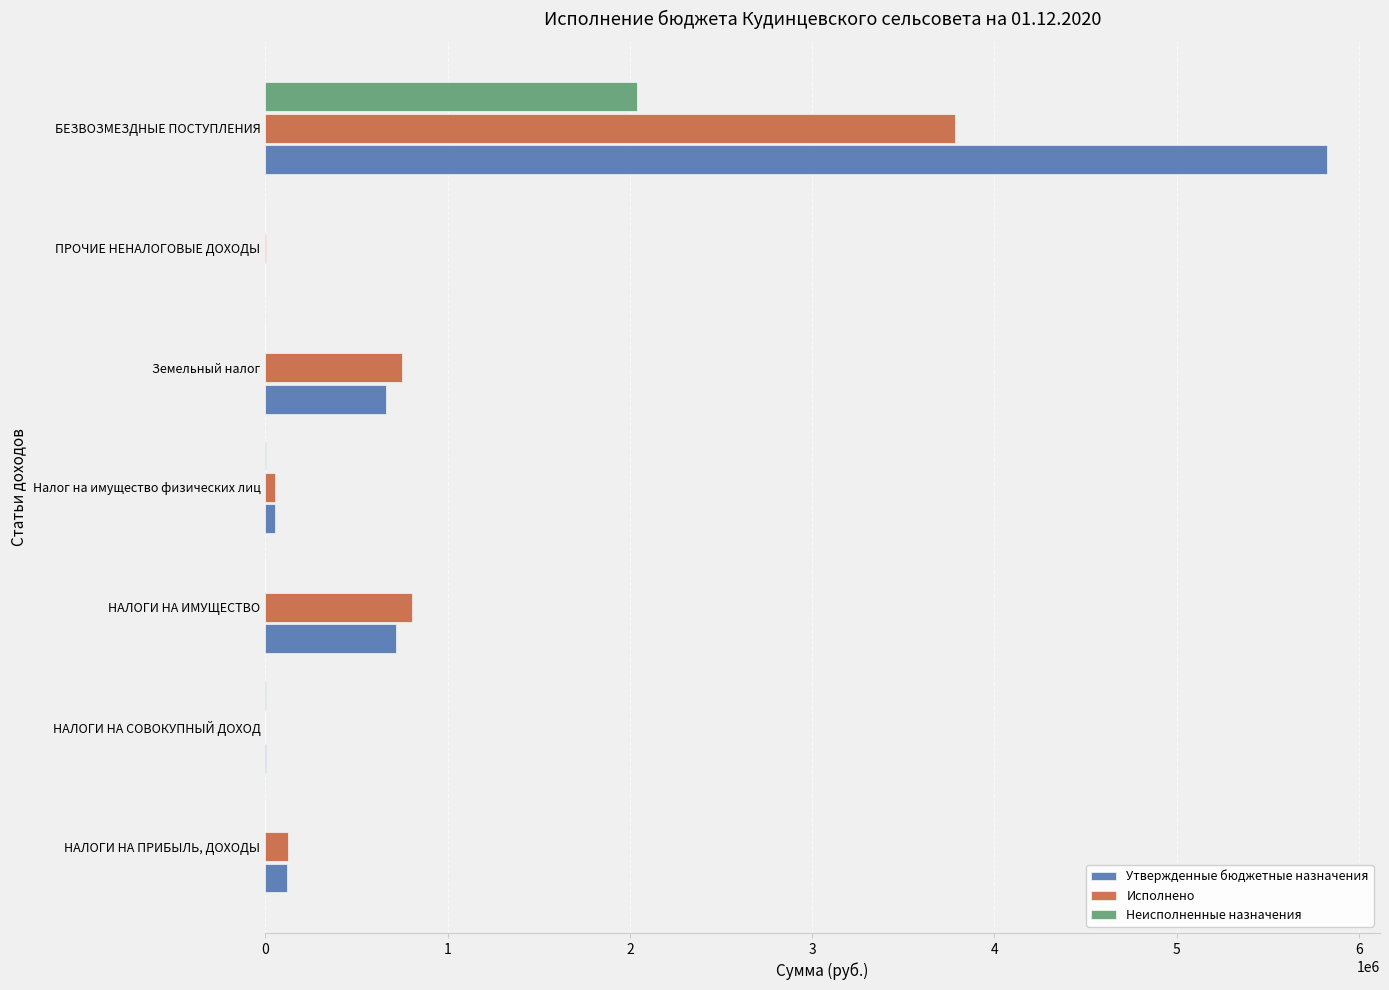

At which label is Утвержденные бюджетные назначения closest to 2912226?

НАЛОГИ НА ИМУЩЕСТВО